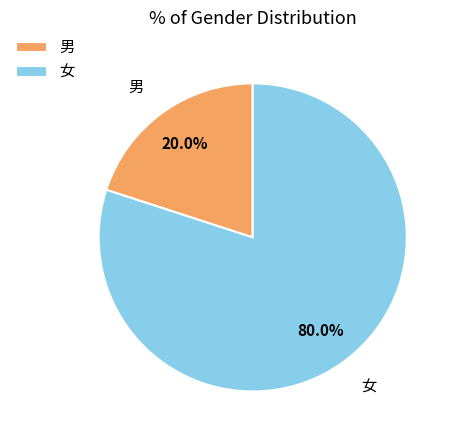

To the nearest percent, what percentage of the pie is 女?

80%